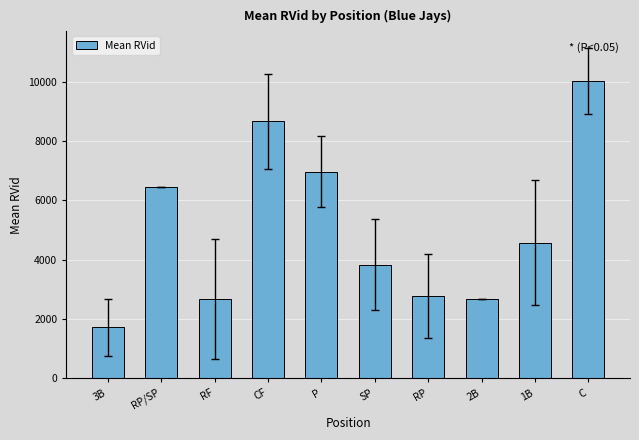

Which has a higher value, RF or C?

C